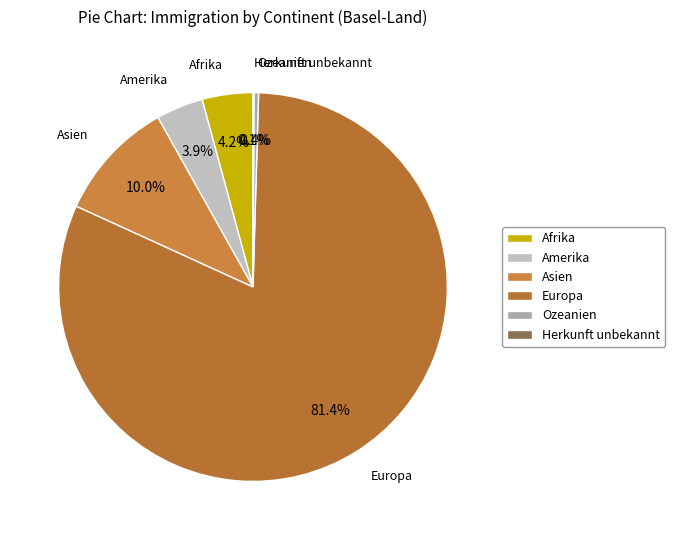

What is the majority slice?

Europa